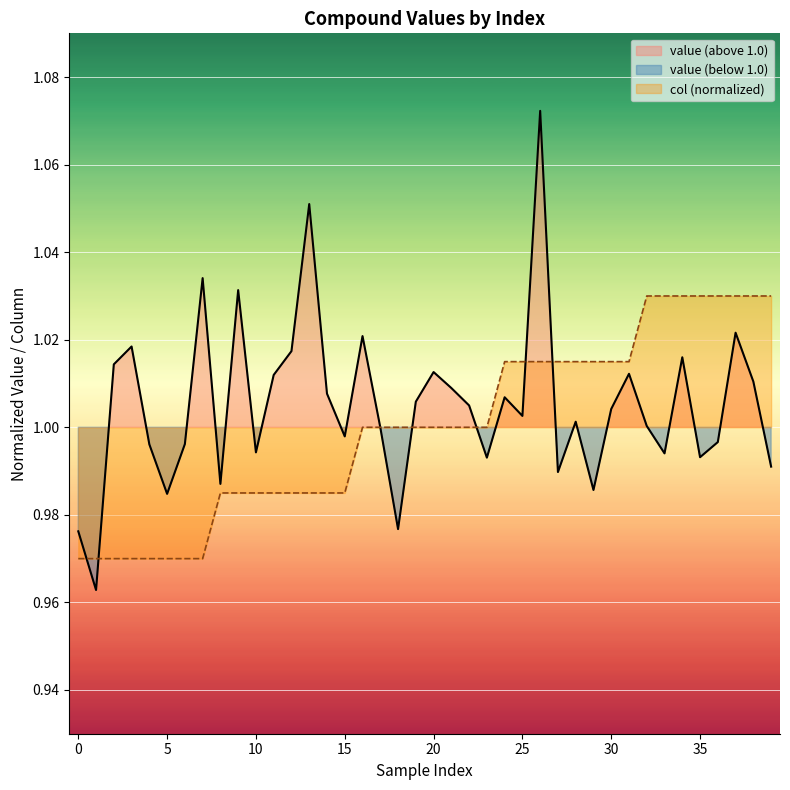

How many interior local peaks does the value series have?

12